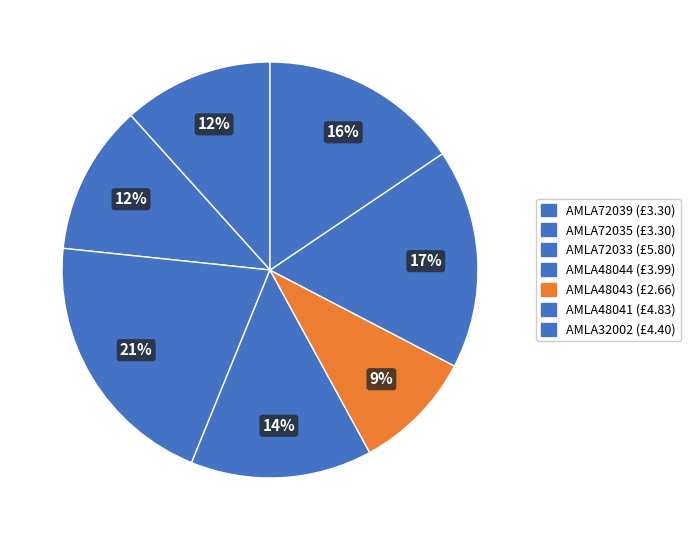

How many slices are in this pie chart?

7